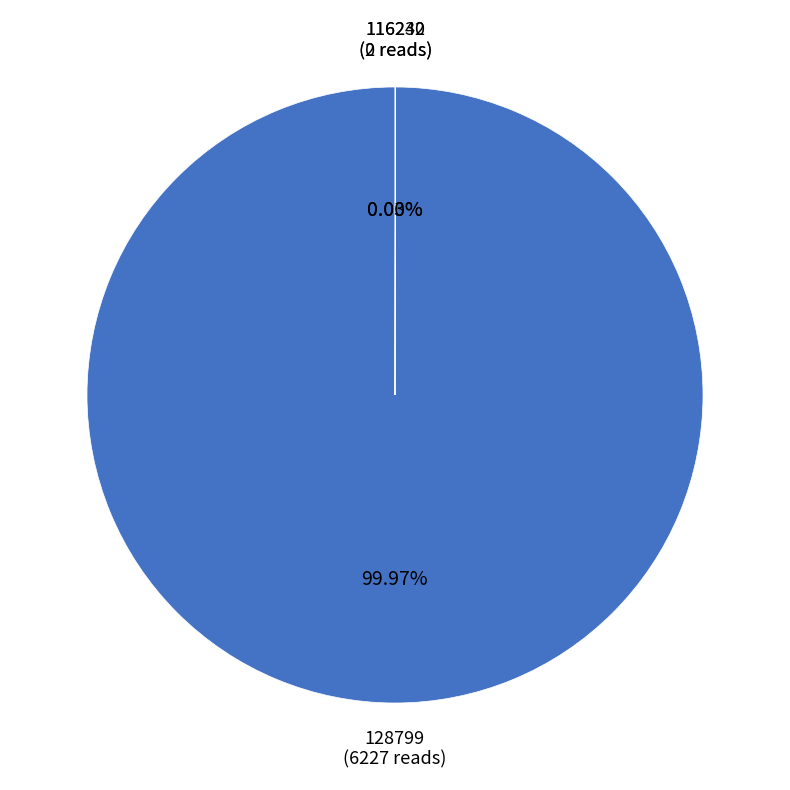

The 116232 slice represents 1% of the pie. True or false?

False